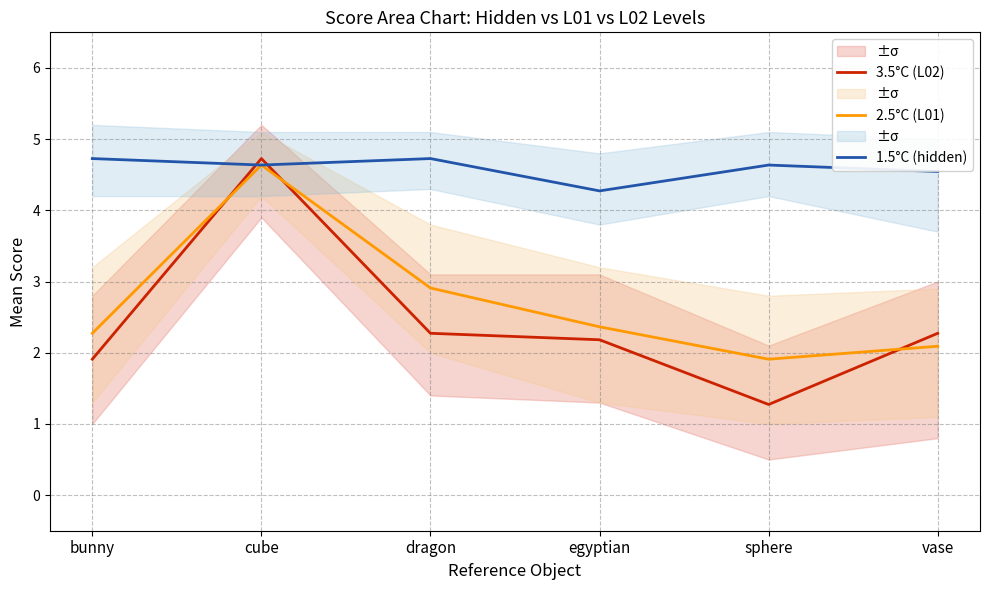

Is this an area chart (filled region under the line)?

No